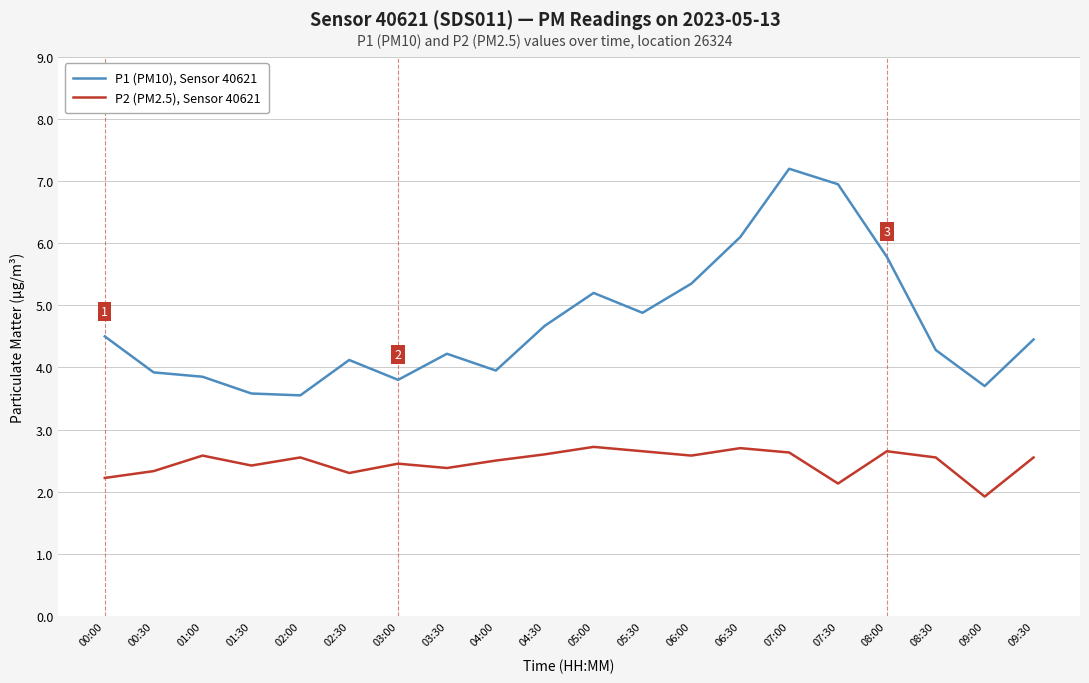

What is the average value of the P2 (PM2.5), Sensor 40621 series?

2.5